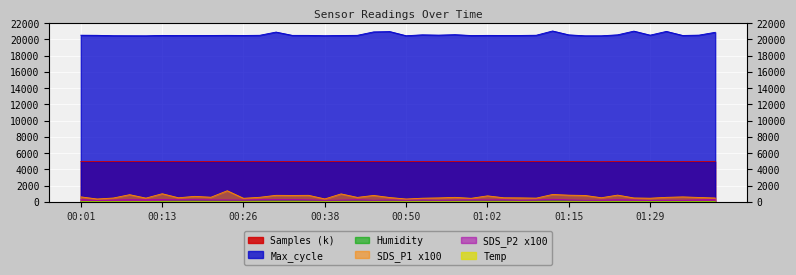

What is the sum of the Max_cycle values at 01:31 and 00:21?

41475.0